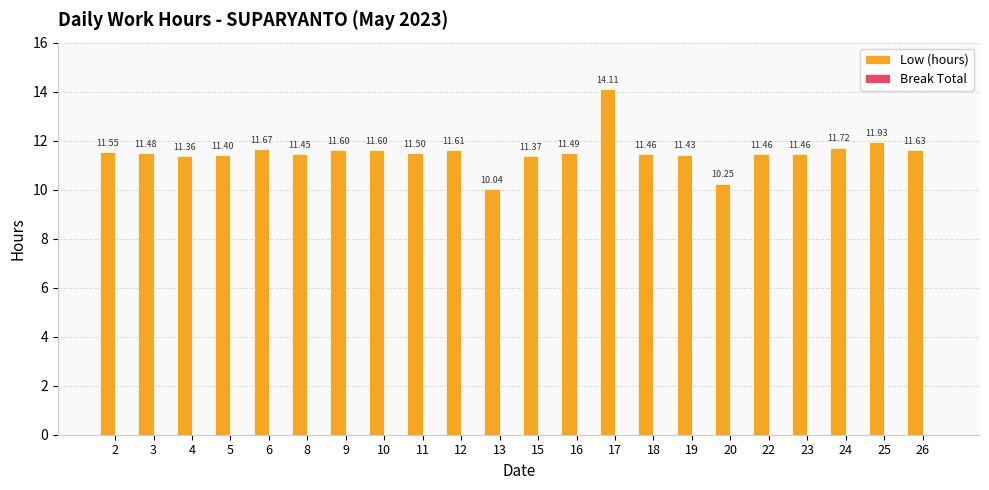

What is the change in value from 13 to 22?

+1.4